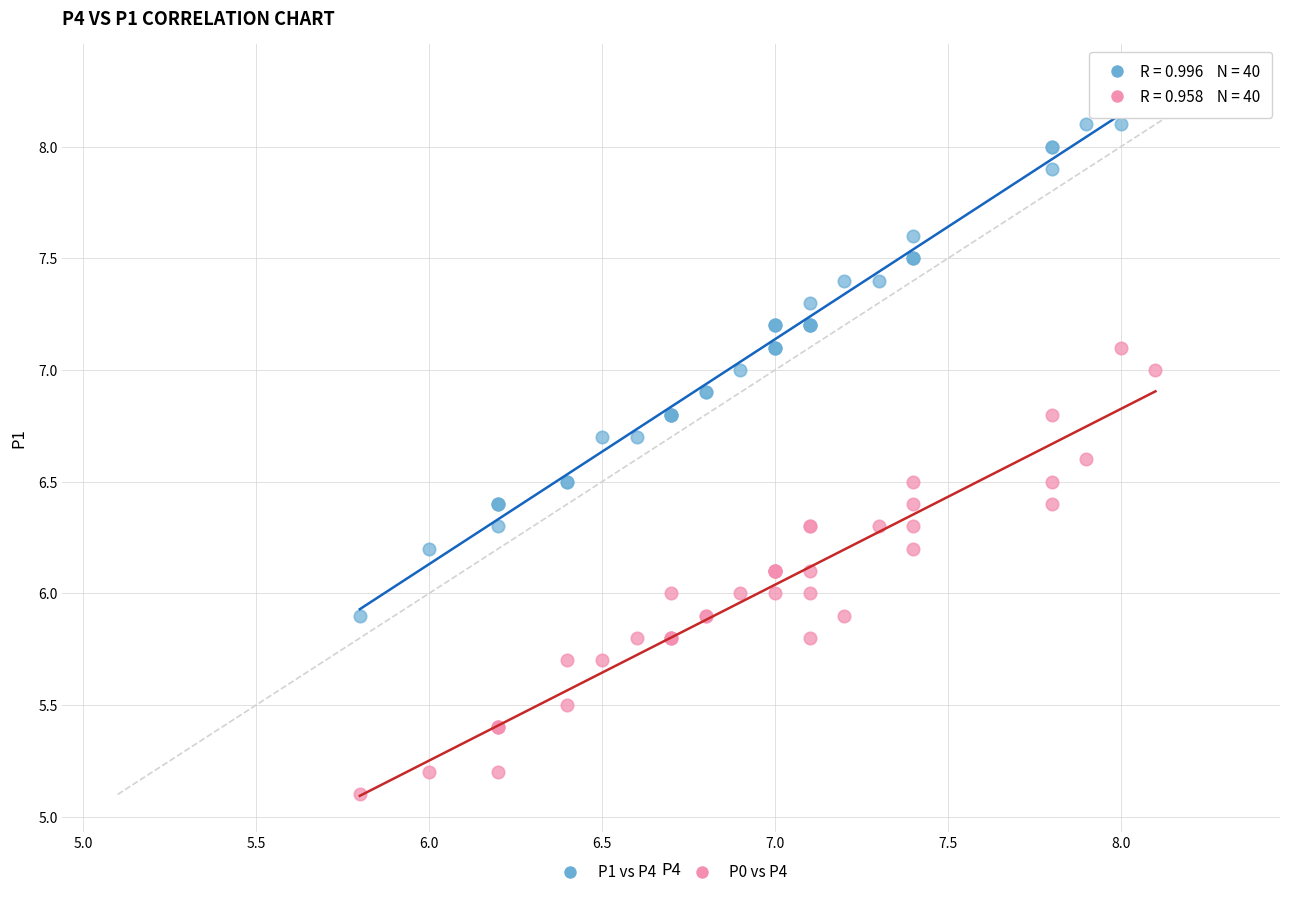

Which series has the largest Y range (max minus min)?

P1 vs P4